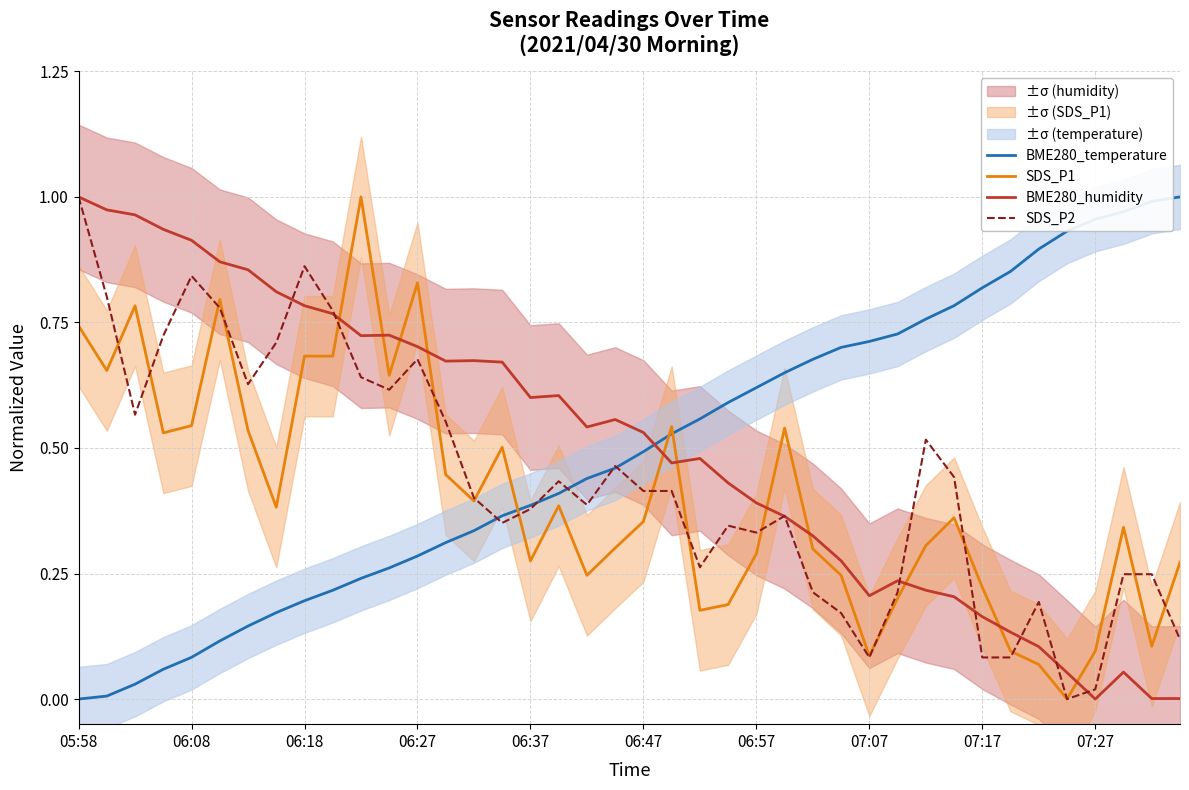

Which category has the highest value in the SDS_P2 series?

05:58